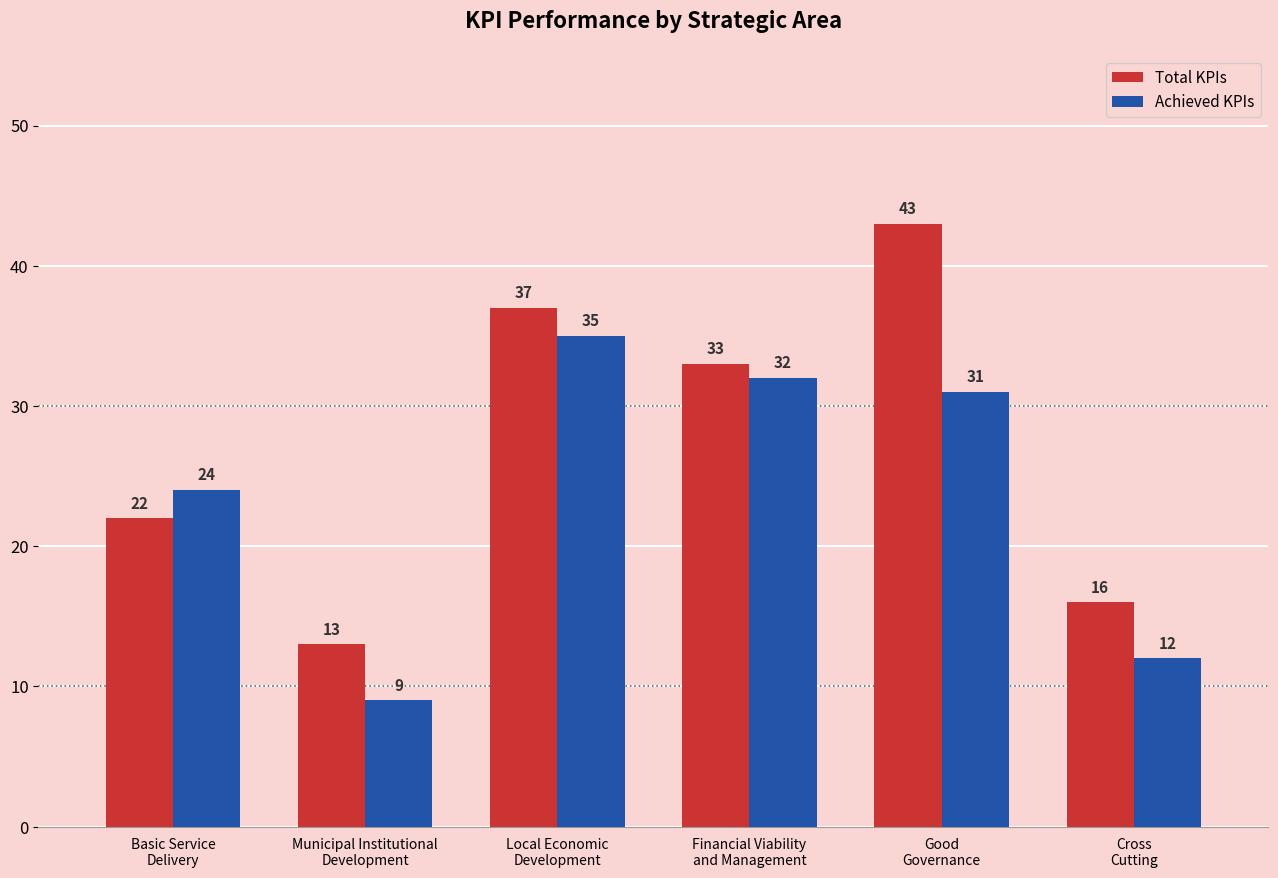

What are all the series names shown in the legend?

Total KPIs, Achieved KPIs